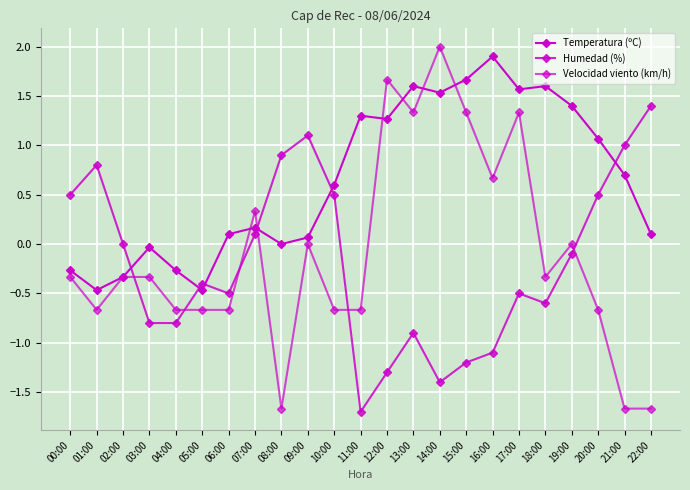

How many series are shown in this chart?

3